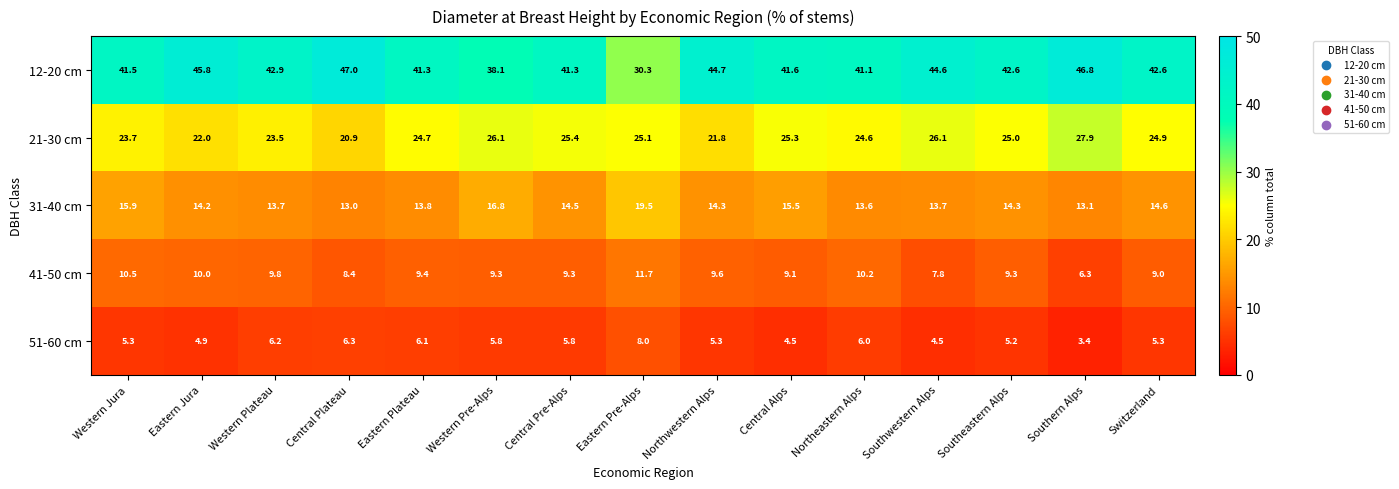

At which label is 21-30 cm closest to 24?

Western Jura